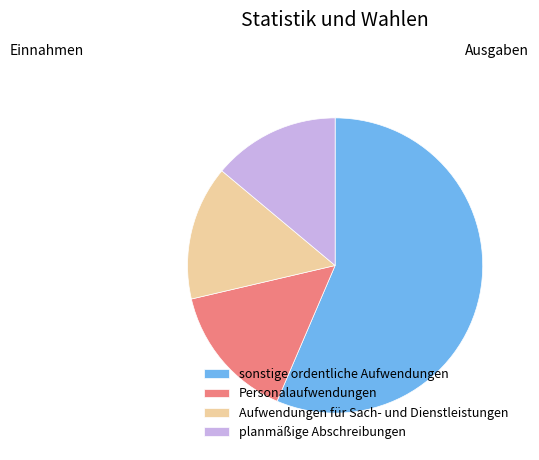

Count the number of slices in the pie.

4